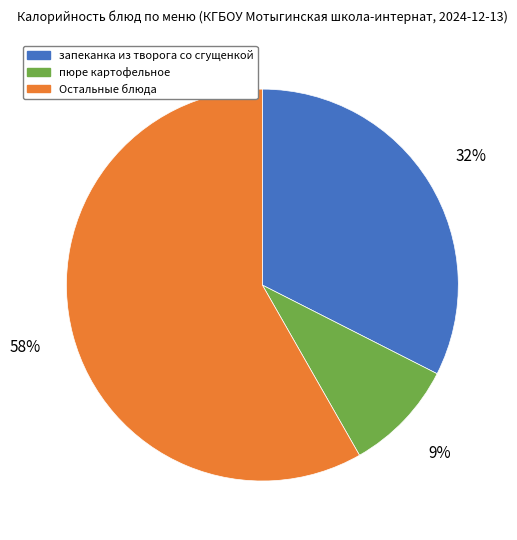

To the nearest percent, what percentage of the pie is запеканка из творога со сгущенкой?

32%